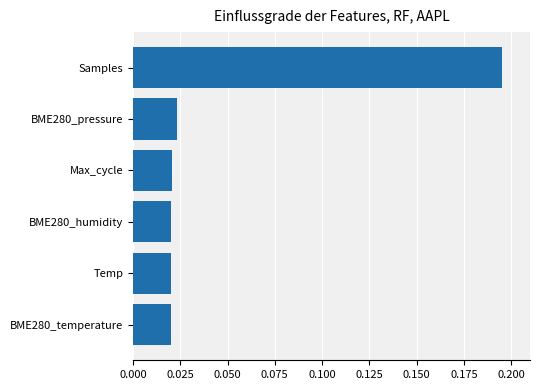

How many values are between 0 and 1?

6